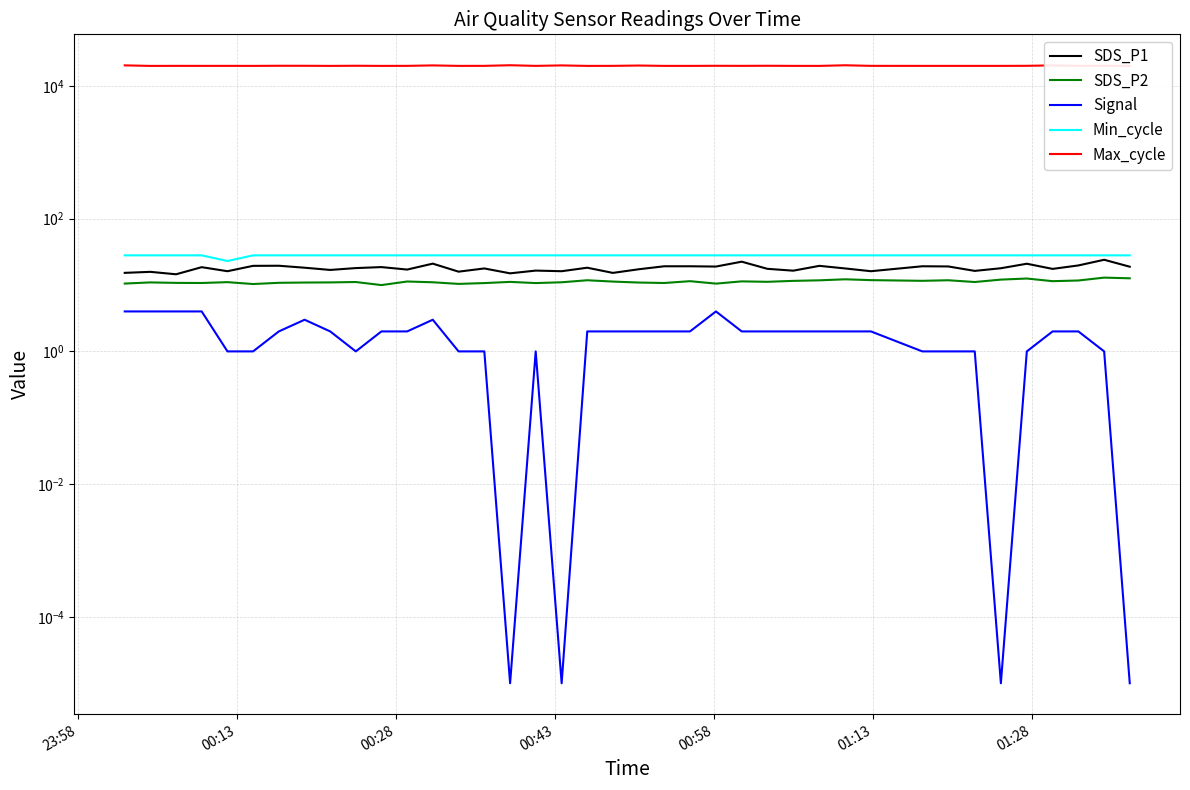

Where is Signal nearest to the value 2?

01:28